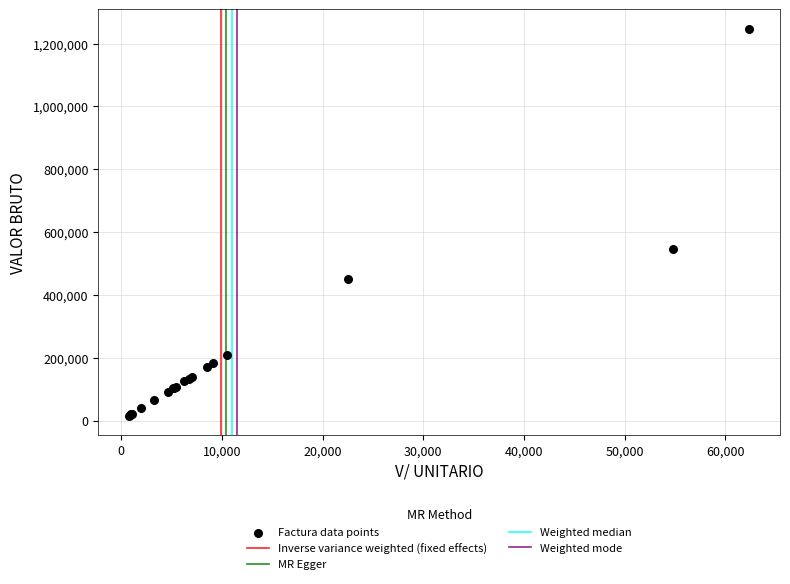

What Y value in the scatter plot is closest to 631600?

547800